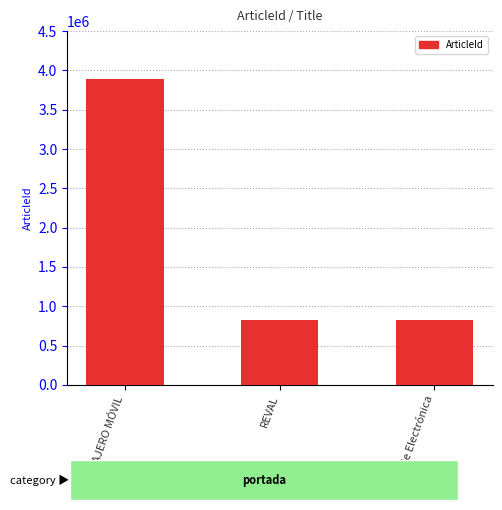

What position from the right is CAJERO MÓVIL?

3